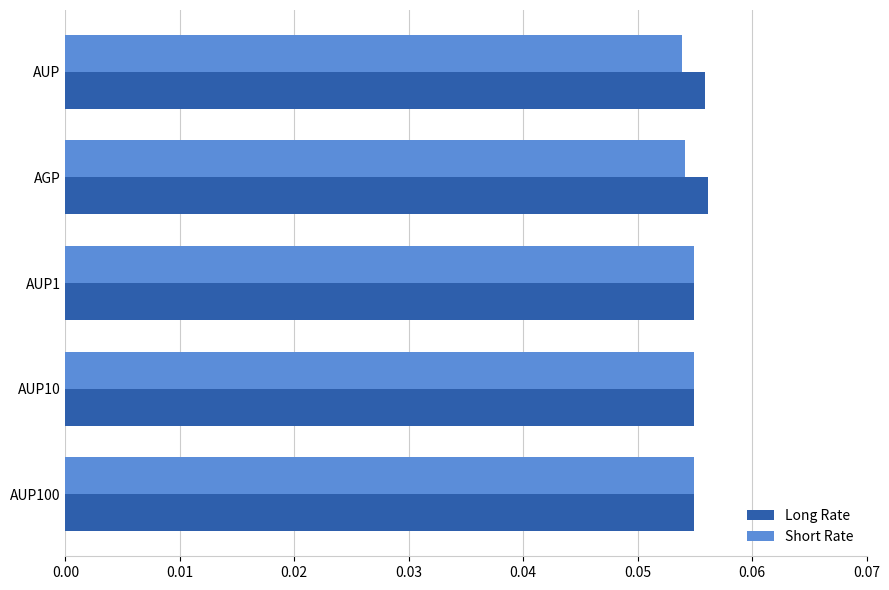

At how many categories does at least one series exceed 0?

5